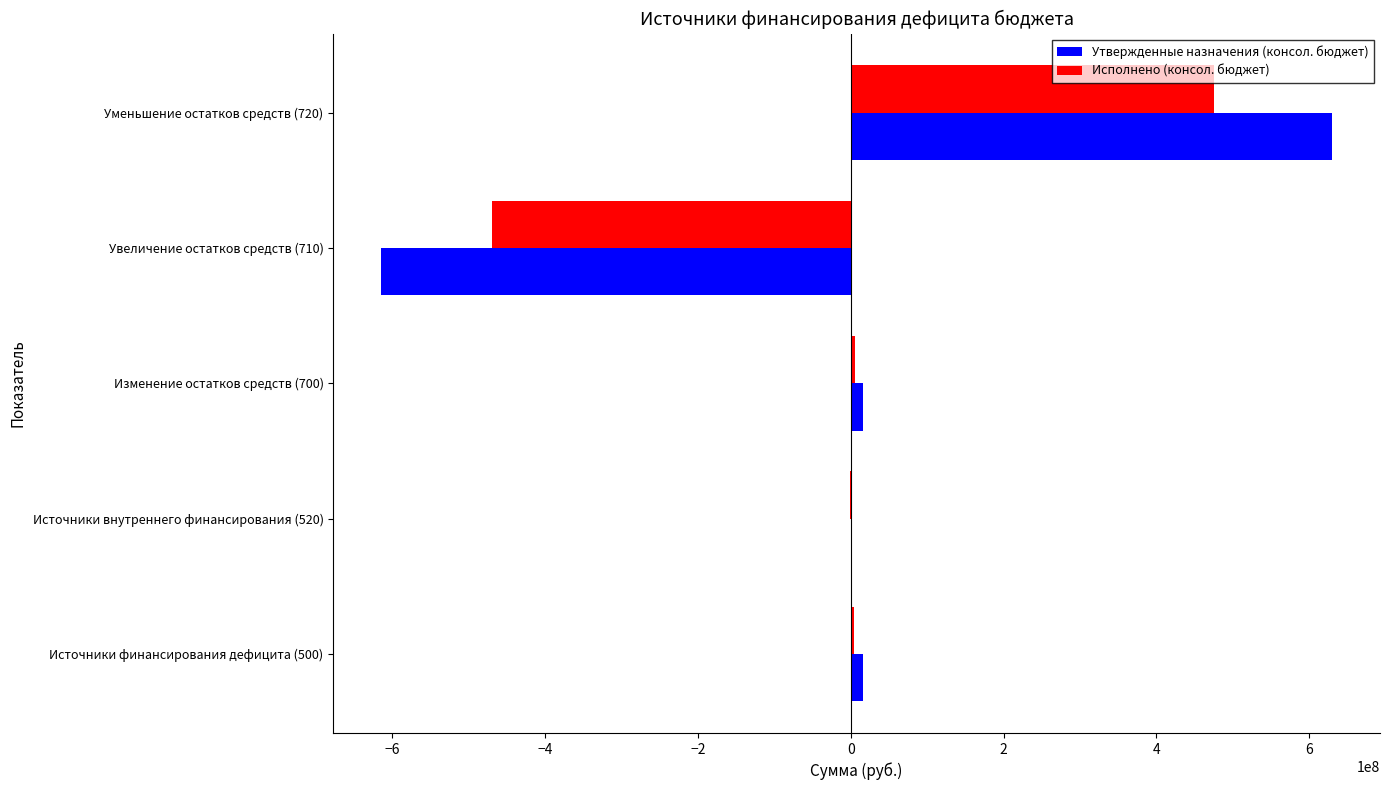

How many distinct data groups are displayed?

2